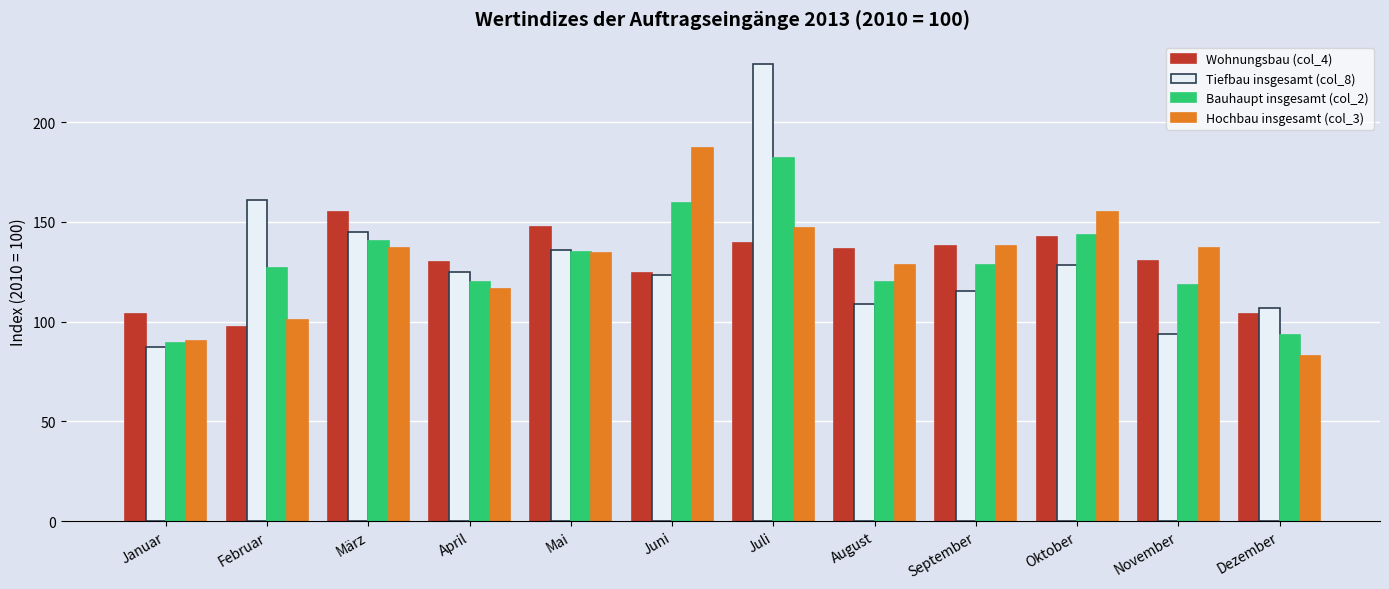

What are all the series names shown in the legend?

Wohnungsbau (col_4), Tiefbau insgesamt (col_8), Bauhaupt insgesamt (col_2), Hochbau insgesamt (col_3)